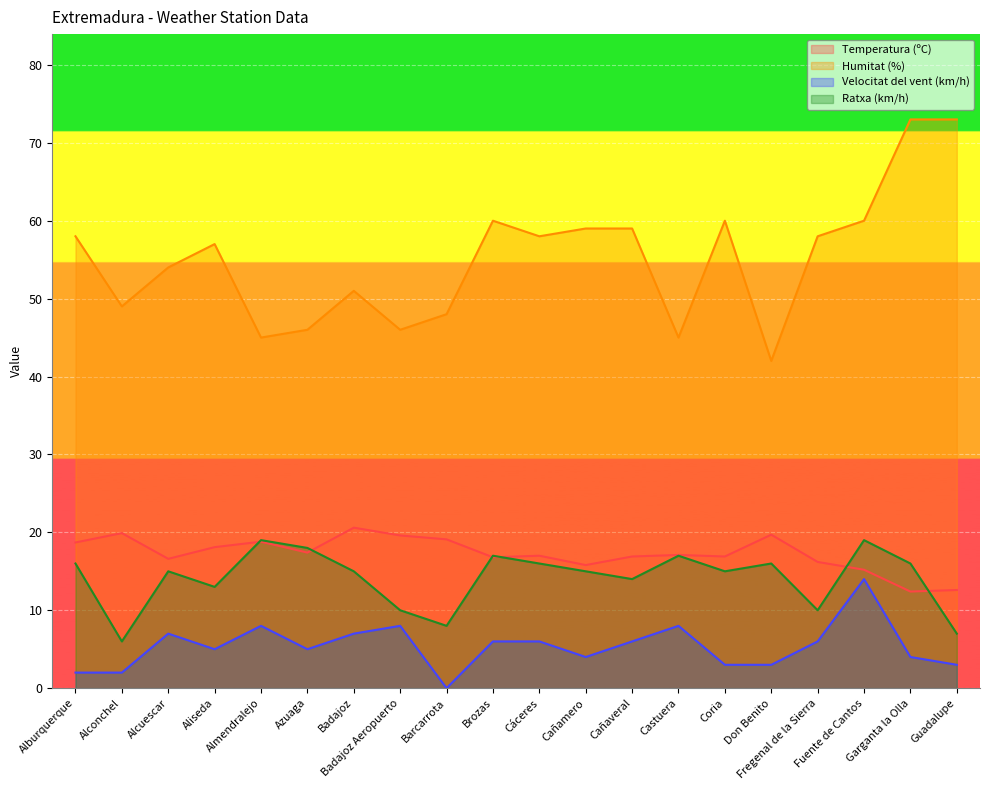

What are all the series names shown in the legend?

Temperatura (ºC), Humitat (%), Velocitat del vent (km/h), Ratxa (km/h)